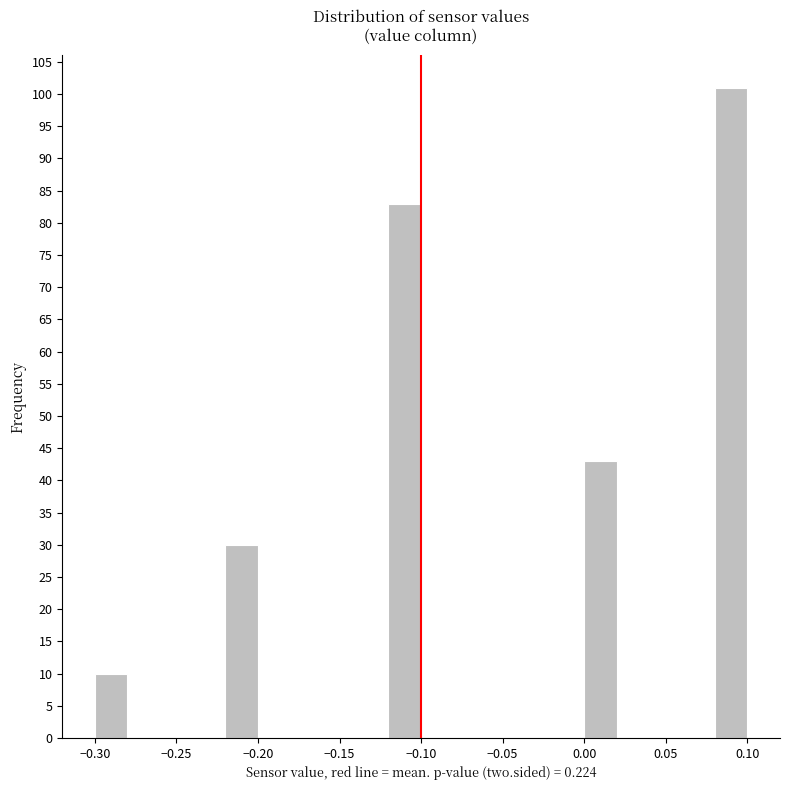

Reading left to right, transcribe this chart: for each bar, give the range it covers on the x-axis and its height. The values are not printed on the chart, so give them approximately, as read against the axis.

-0.30 to -0.28: 10
-0.28 to -0.26: 0
-0.26 to -0.24: 0
-0.24 to -0.22: 0
-0.22 to -0.20: 30
-0.20 to -0.18: 0
-0.18 to -0.16: 0
-0.16 to -0.14: 0
-0.14 to -0.12: 0
-0.12 to -0.10: 83
-0.10 to -0.08: 0
-0.08 to -0.06: 0
-0.06 to -0.04: 0
-0.04 to -0.02: 0
-0.02 to 0.00: 0
0.00 to 0.02: 43
0.02 to 0.04: 0
0.04 to 0.06: 0
0.06 to 0.08: 0
0.08 to 0.10: 101